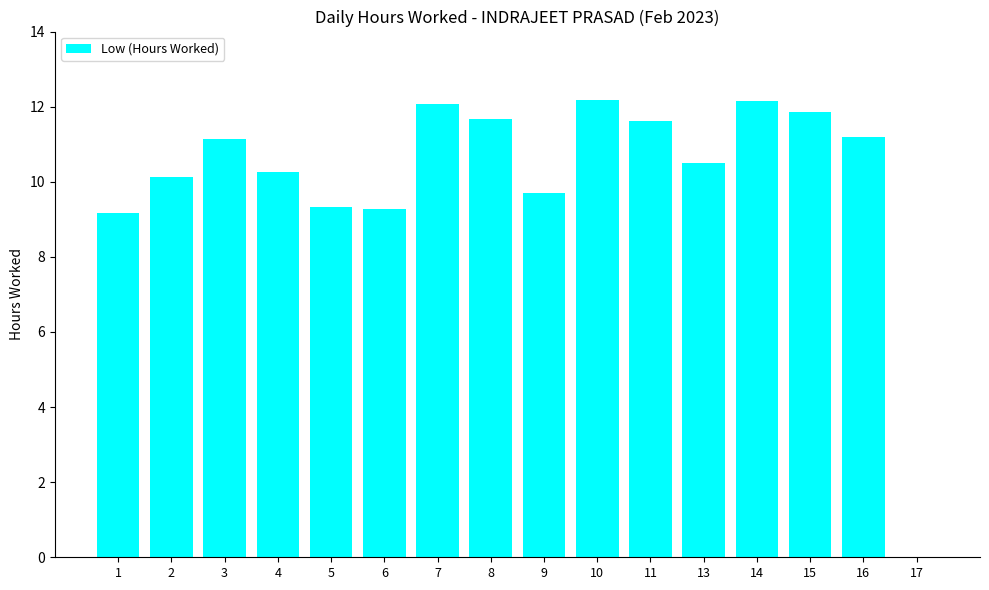

What is the greatest value displayed?

12.2